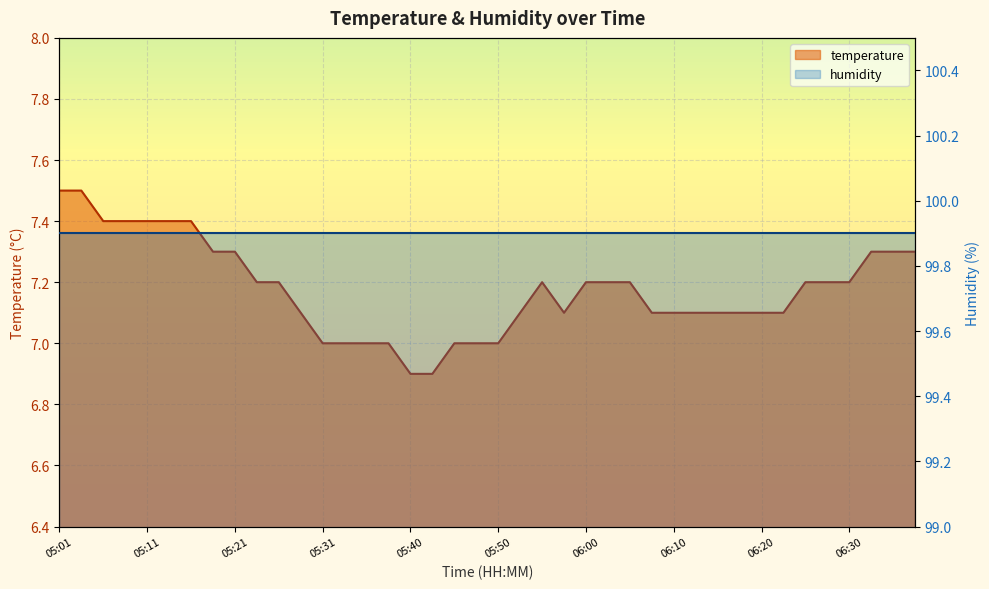

What is the greatest value displayed?

7.5